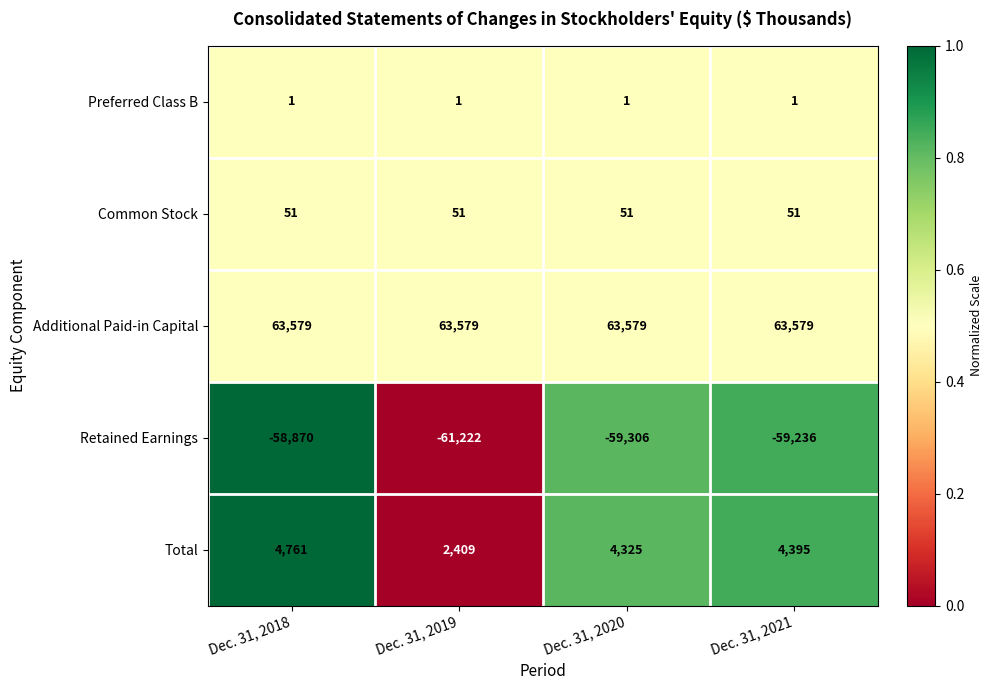

What is the difference between the highest and lowest values at Dec. 31, 2019?

124801